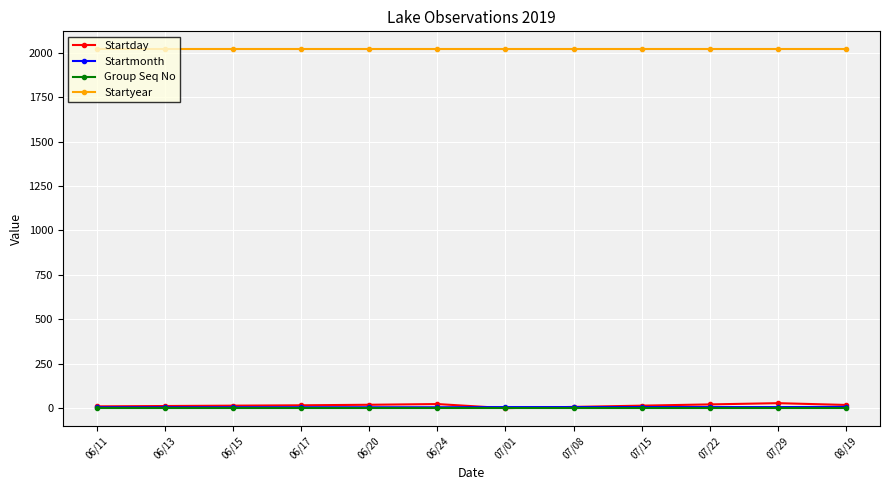

What is the label of the 4th point from the right?

07/15